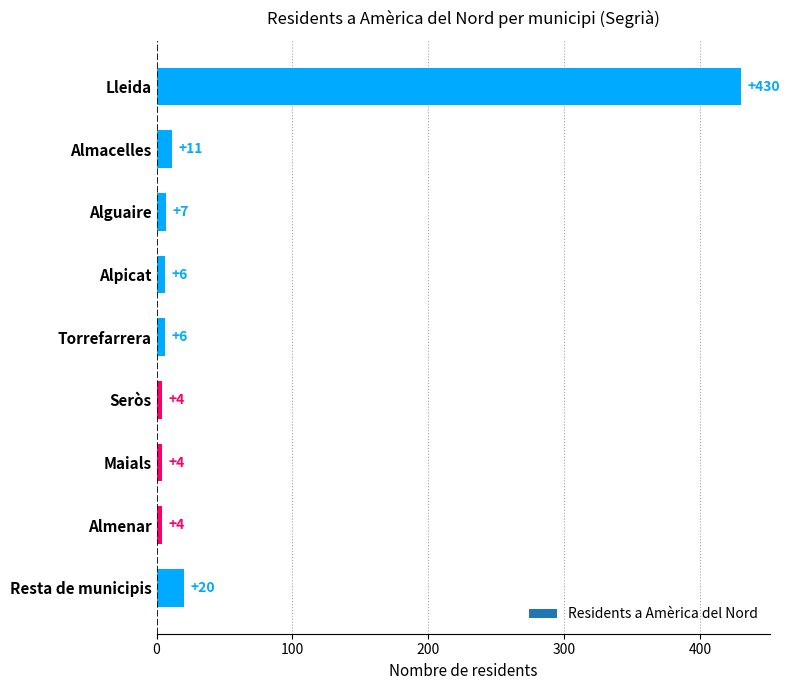

Does the chart contain stacked bars?

No